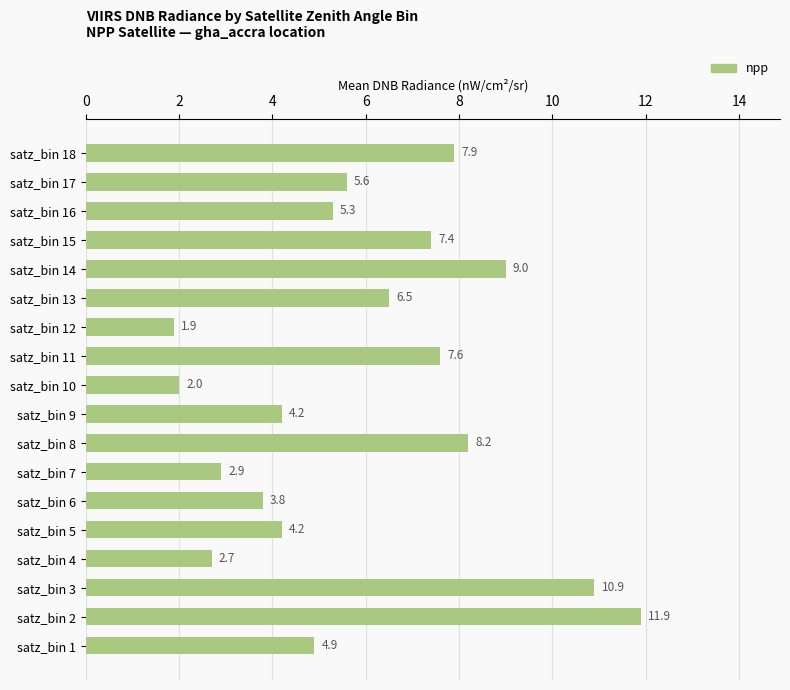

What is the approximate value at satz_bin 14?

9.0